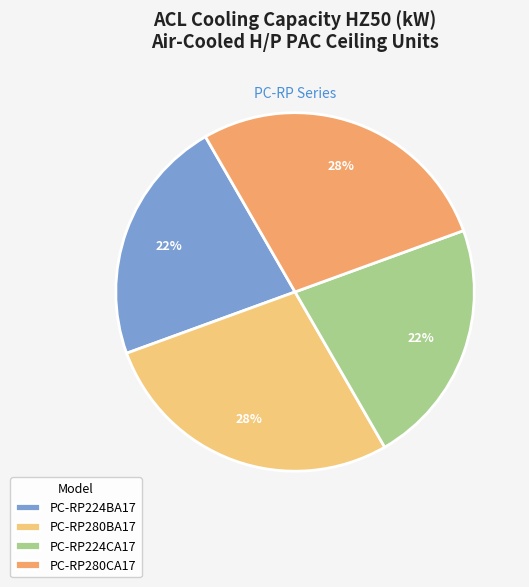

To the nearest percent, what portion does PC-RP280BA17 represent?

28%